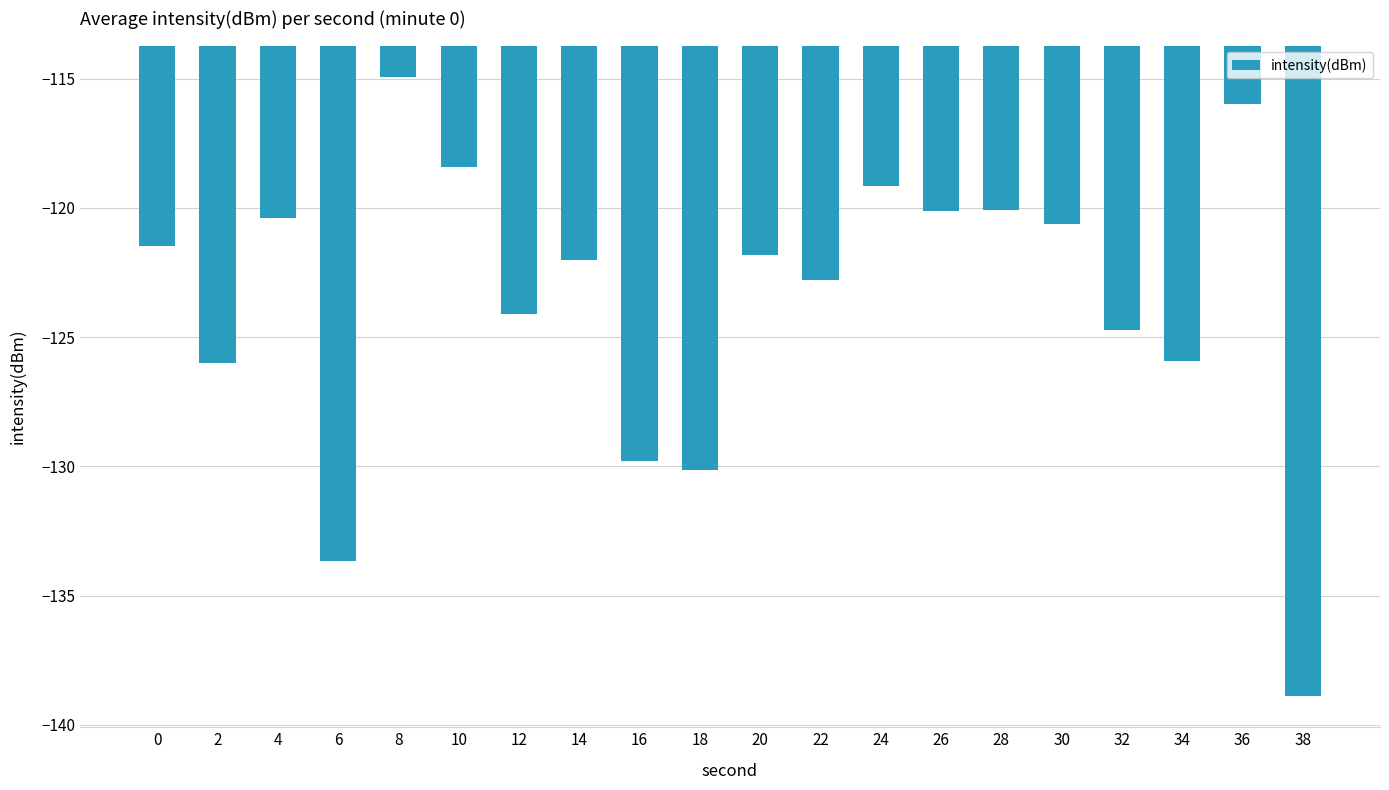

What is the sum of all values?

-2471.1